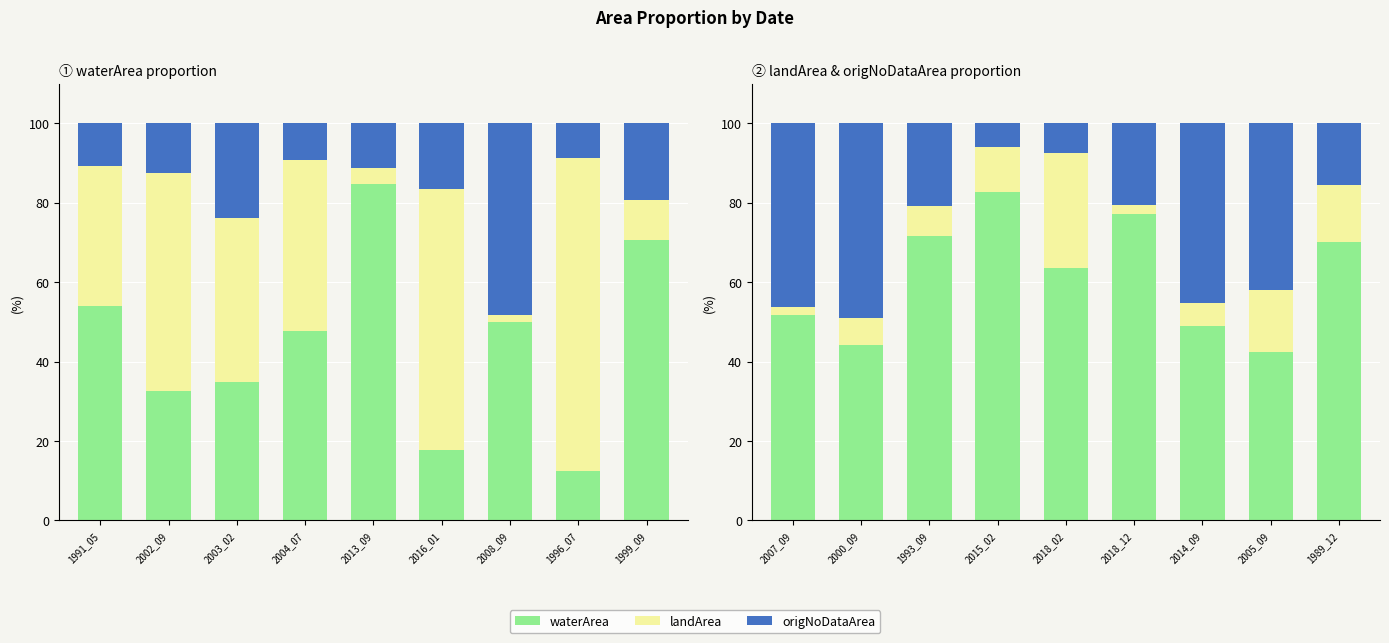

How many data points in origNoDataArea are above 20?

6